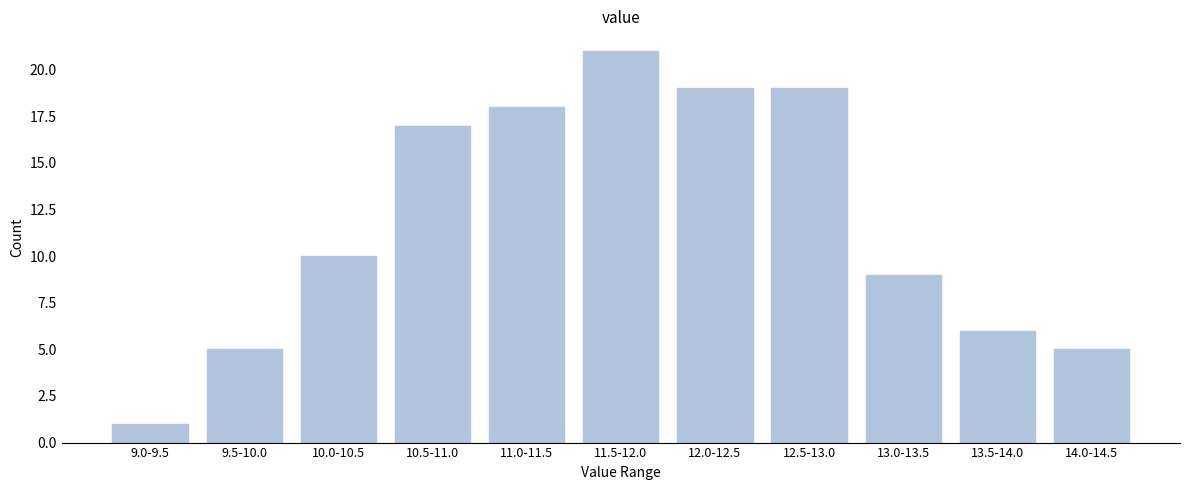

Reading right to left, transcribe all the data shown in this chart.

14.0-14.5=5	13.5-14.0=6	13.0-13.5=9	12.5-13.0=19	12.0-12.5=19	11.5-12.0=21	11.0-11.5=18	10.5-11.0=17	10.0-10.5=10	9.5-10.0=5	9.0-9.5=1